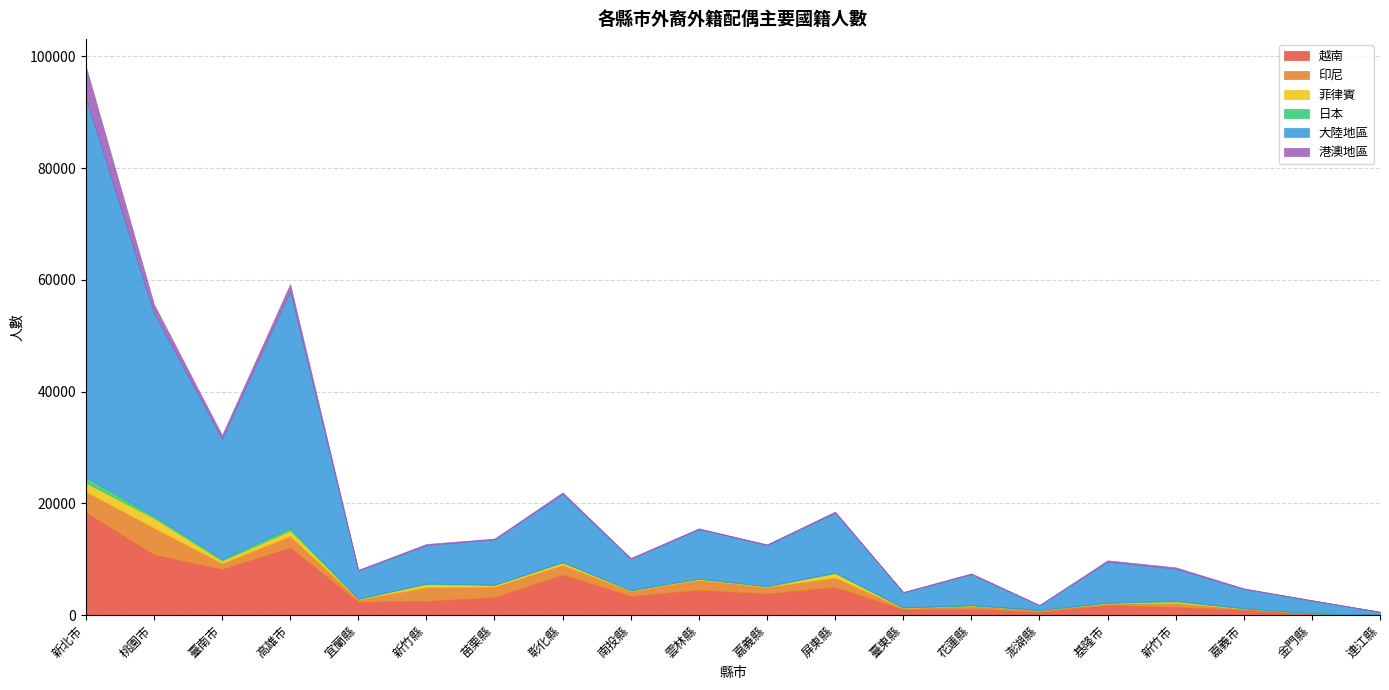

Reading right to left, extract all data points from this chart.

越南: 連江縣=48	金門縣=179	嘉義市=942	新竹市=1446	基隆市=1778	澎湖縣=575	花蓮縣=1121	臺東縣=988	屏東縣=4988	嘉義縣=3825	雲林縣=4476	南投縣=3394	彰化縣=7221	苗栗縣=3162	新竹縣=2519	宜蘭縣=2350	高雄市=12043	臺南市=8180	桃園市=10797	新北市=18351
印尼: 連江縣=6	金門縣=114	嘉義市=194	新竹市=706	基隆市=300	澎湖縣=320	花蓮縣=542	臺東縣=259	屏東縣=1730	嘉義縣=1206	雲林縣=1845	南投縣=929	彰化縣=1766	苗栗縣=1927	新竹縣=2454	宜蘭縣=462	高雄市=2115	臺南市=1092	桃園市=4808	新北市=3744
菲律賓: 連江縣=1	金門縣=4	嘉義市=64	新竹市=281	基隆市=102	澎湖縣=7	花蓮縣=71	臺東縣=85	屏東縣=804	嘉義縣=131	雲林縣=176	南投縣=119	彰化縣=422	苗栗縣=305	新竹縣=590	宜蘭縣=96	高雄市=974	臺南市=480	桃園市=1780	新北市=1598
日本: 連江縣=0	金門縣=4	嘉義市=29	新竹市=141	基隆市=54	澎湖縣=8	花蓮縣=51	臺東縣=29	屏東縣=52	嘉義縣=16	雲林縣=27	南投縣=23	彰化縣=67	苗栗縣=34	新竹縣=90	宜蘭縣=44	高雄市=483	臺南市=244	桃園市=396	新北市=988
大陸地區: 連江縣=519	金門縣=2304	嘉義市=3447	新竹市=5719	基隆市=7305	澎湖縣=850	花蓮縣=5519	臺東縣=2703	屏東縣=10720	嘉義縣=7371	雲林縣=8869	南投縣=5607	彰化縣=12207	苗栗縣=8118	新竹縣=6864	宜蘭縣=5004	高雄市=42373	臺南市=21556	桃園市=36330	新北市=67952
港澳地區: 連江縣=4	金門縣=51	嘉義市=86	新竹市=243	基隆市=252	澎湖縣=22	花蓮縣=148	臺東縣=47	屏東縣=224	嘉義縣=91	雲林縣=112	南投縣=129	彰化縣=268	苗栗縣=125	新竹縣=190	宜蘭縣=140	高雄市=1236	臺南市=624	桃園市=1514	新北市=5565